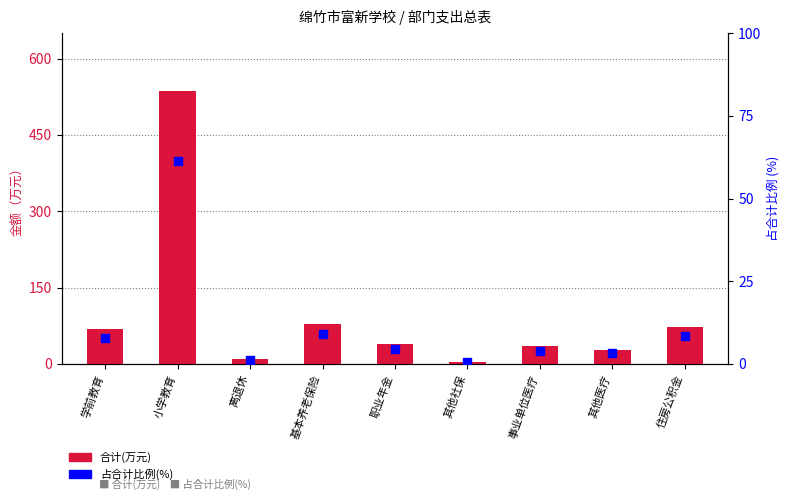

At which category is the sum across all series the highest?

小学教育